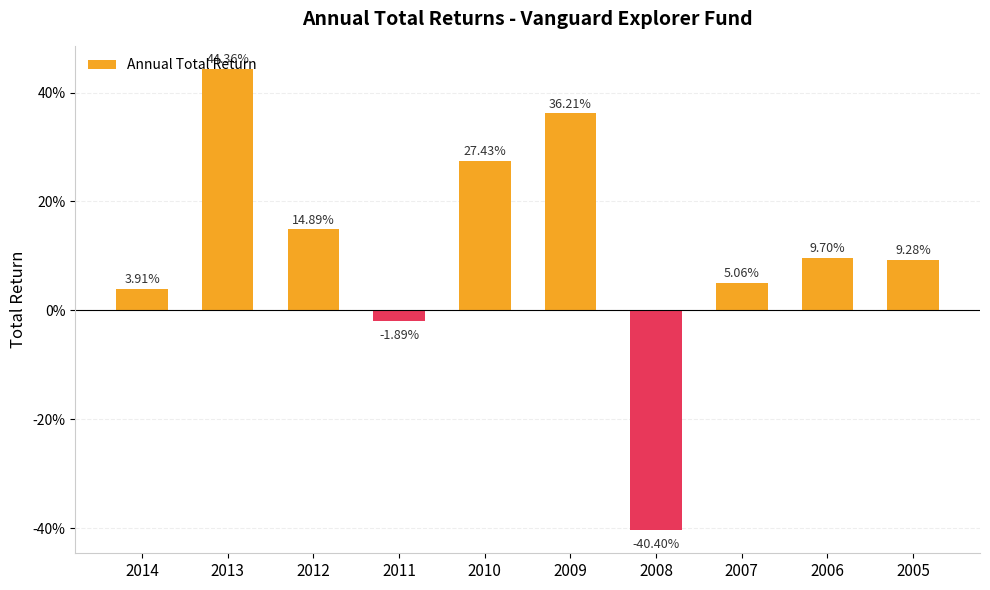

Reading right to left, transcribe all the data shown in this chart.

0.1	0.1	0.1	-0.4	0.4	0.3	-0.0	0.1	0.4	0.0